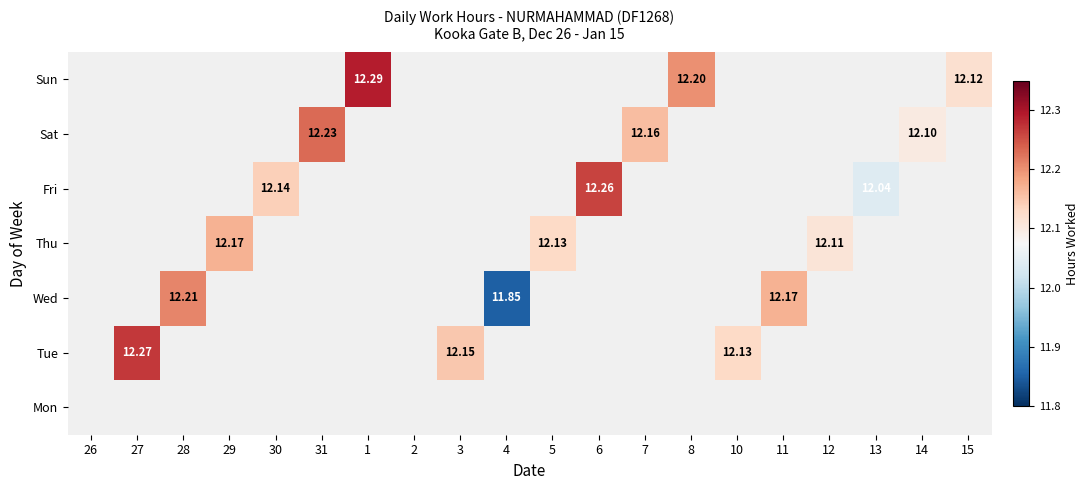

What is the minimum value shown in the chart?

11.8